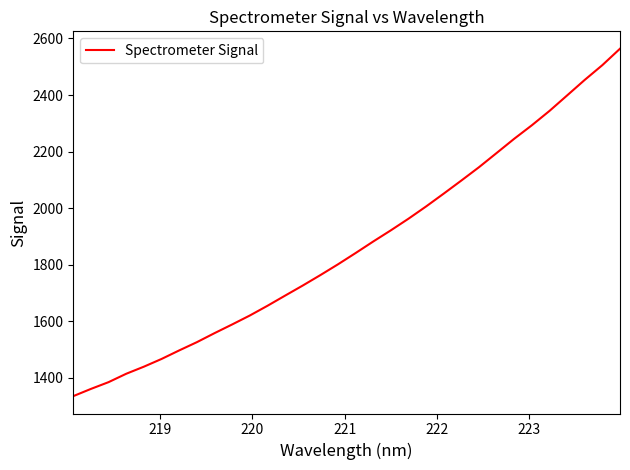

What is the sum of all values?

59744.1